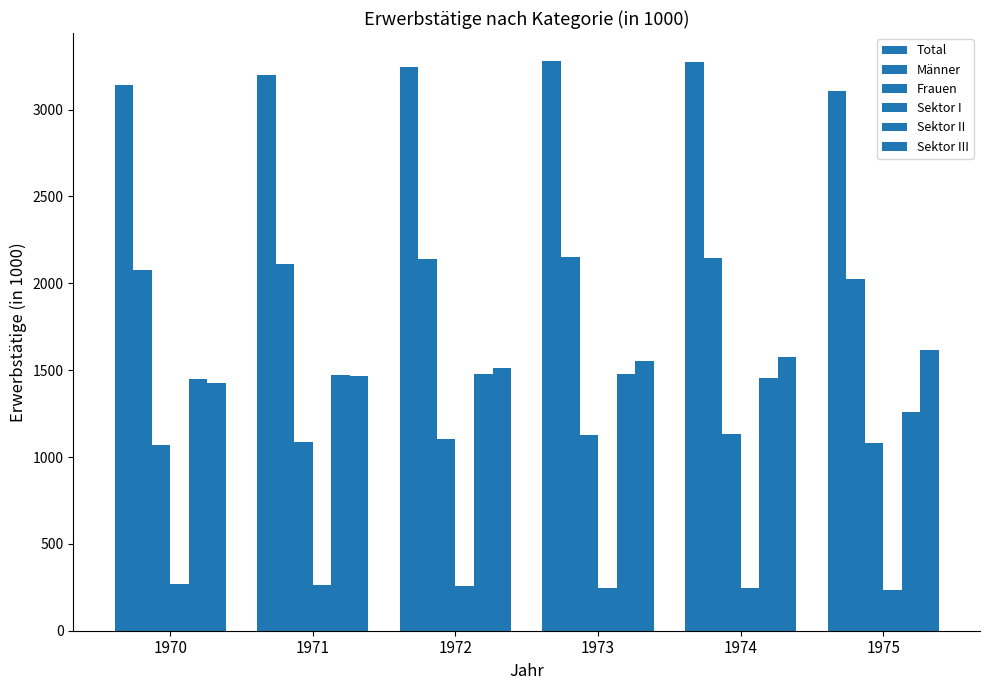

How many distinct data groups are displayed?

6